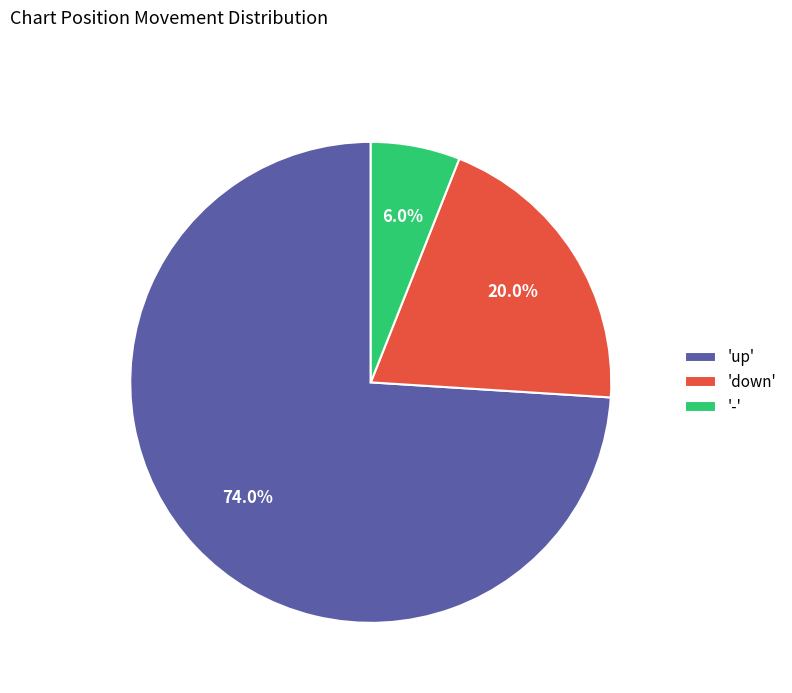

Is there a majority slice in this chart?

Yes